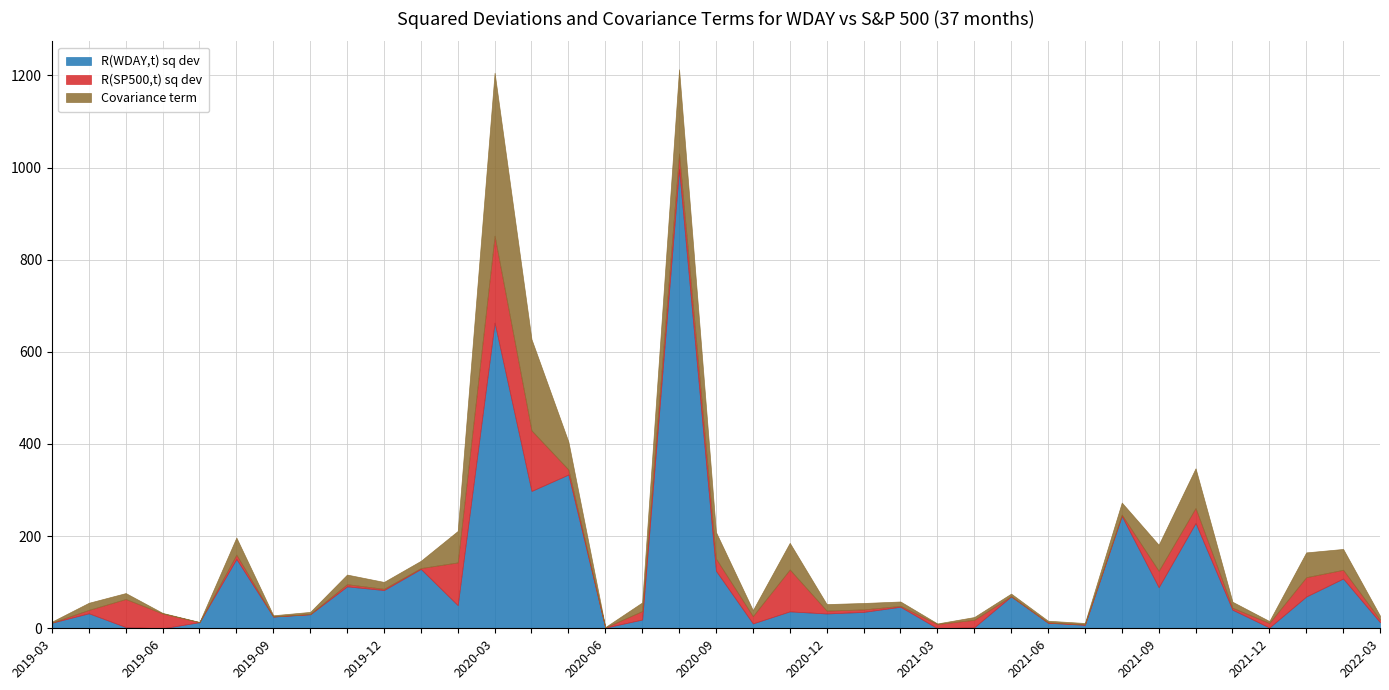

Rank the series at 2021-07 from highest to lowest value.

R(WDAY,t) sq dev, Covariance term, R(SP500,t) sq dev